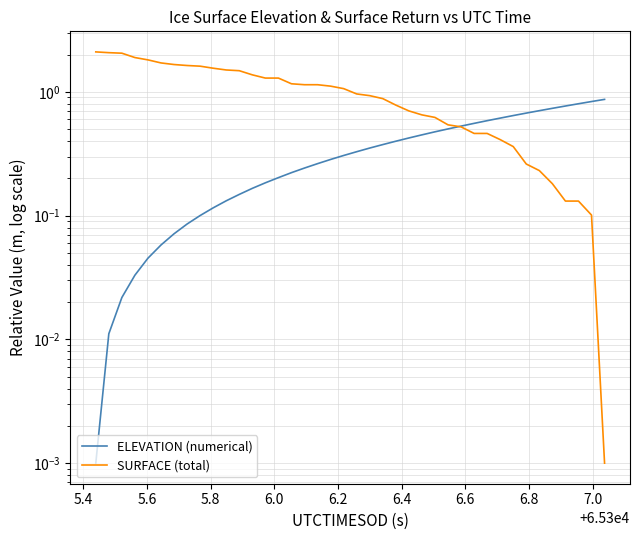

Which series has the largest total across all categories?

SURFACE (total)